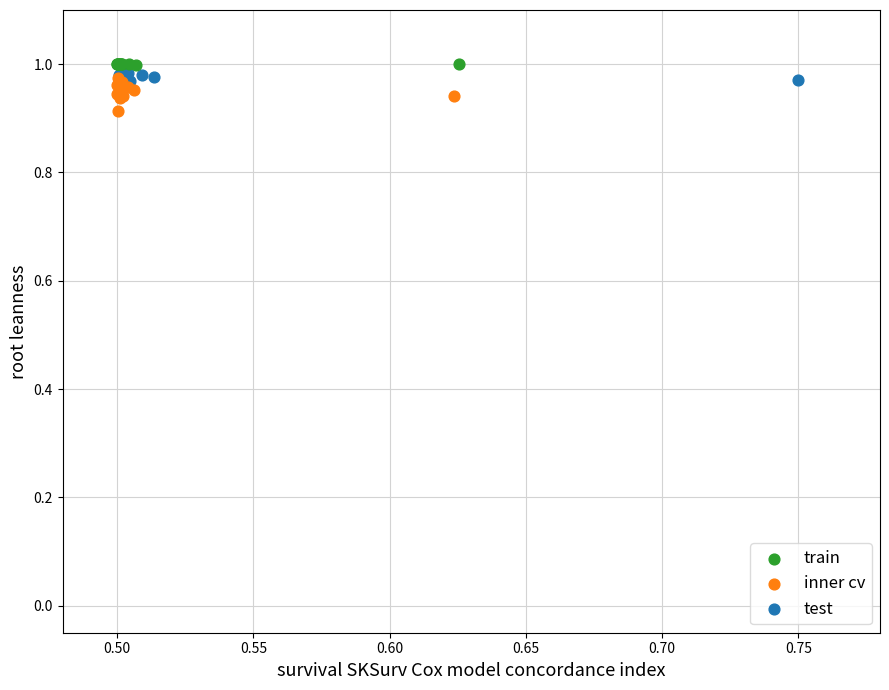

Which series has the largest Y range (max minus min)?

inner cv